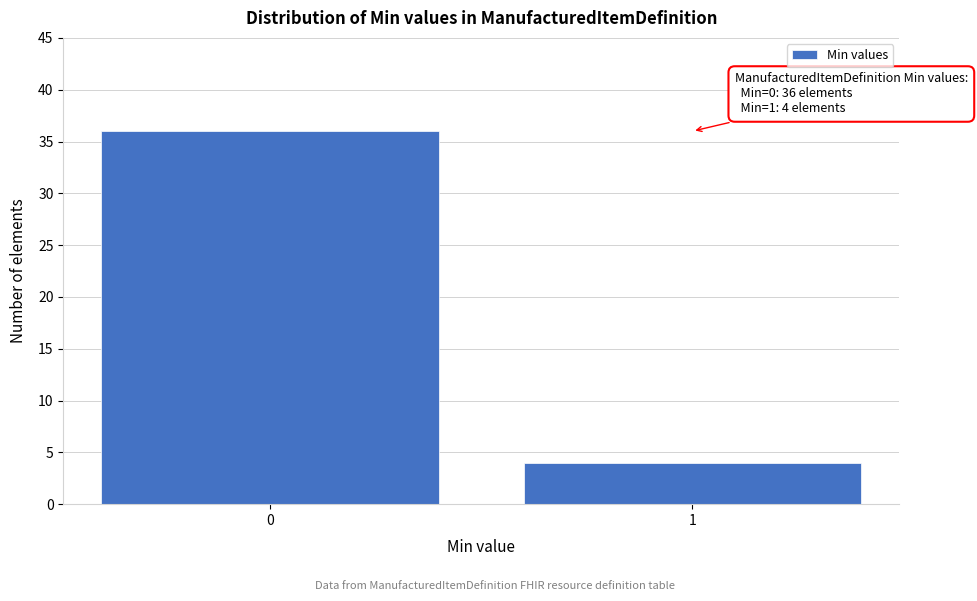

Reading left to right, transcribe all the data shown in this chart.

36	4